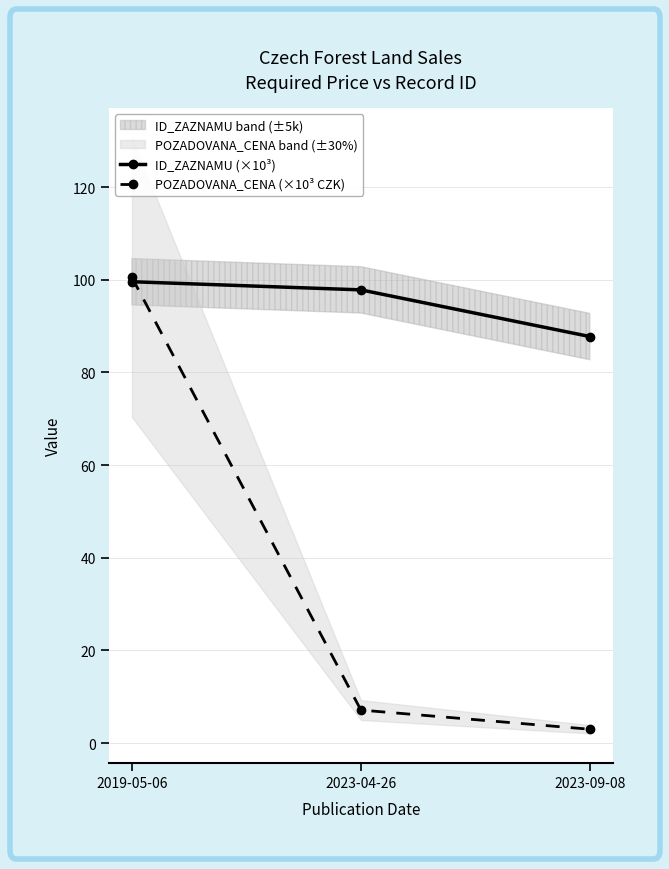

What is the total value across all series at 2023-09-08?

90.7